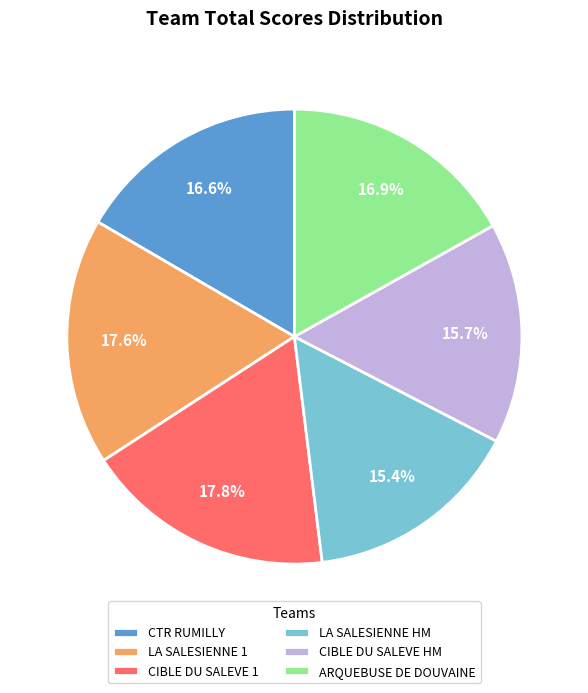

To the nearest percent, what portion does CTR RUMILLY represent?

17%